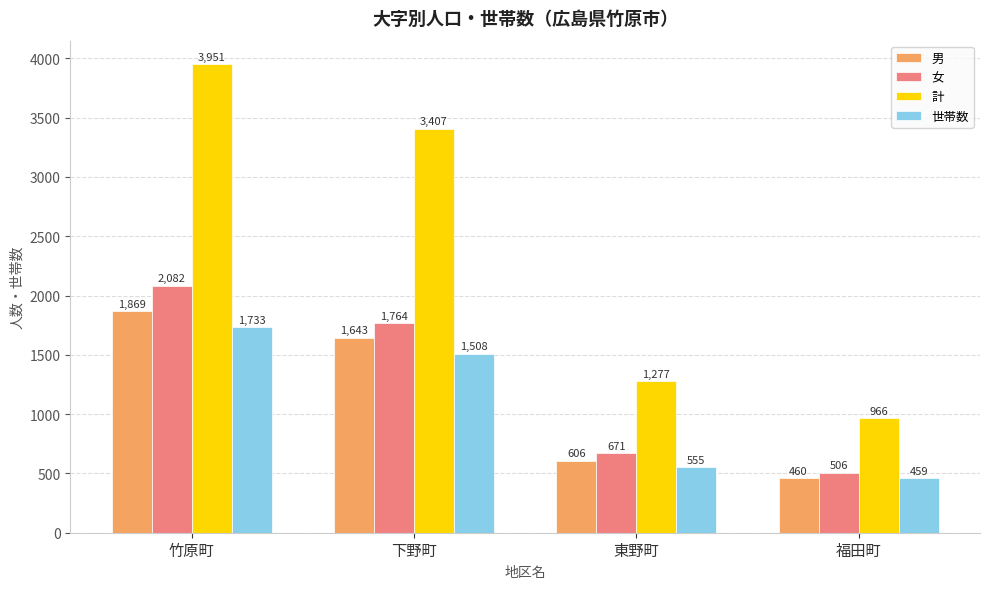

The value of 男 at 福田町 is 222. True or false?

False